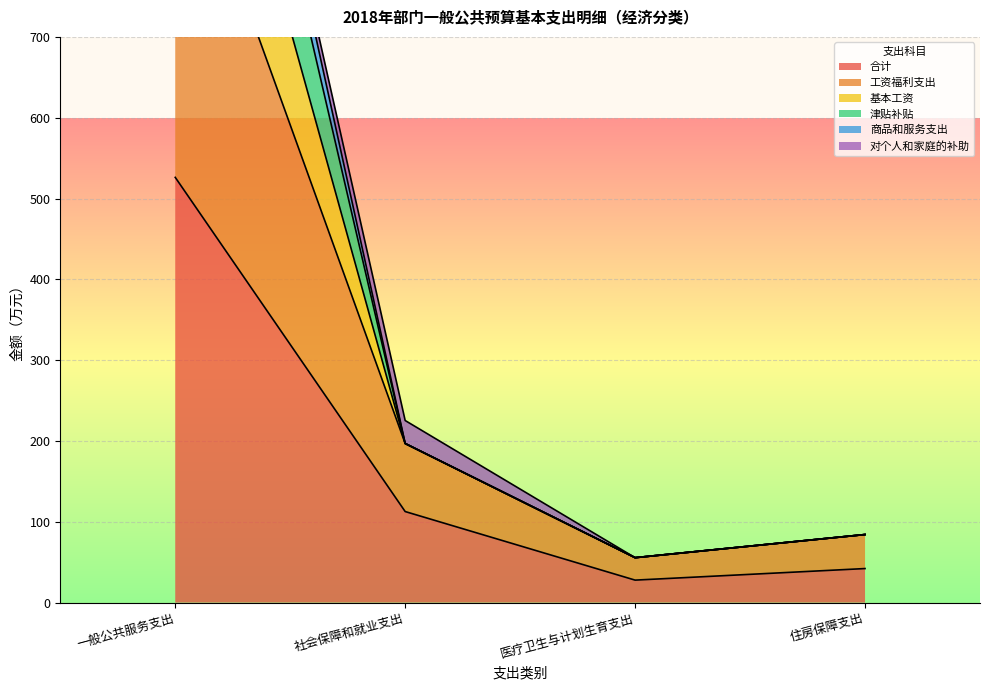

True or false: 合计 and 商品和服务支出 intersect in this chart.

False